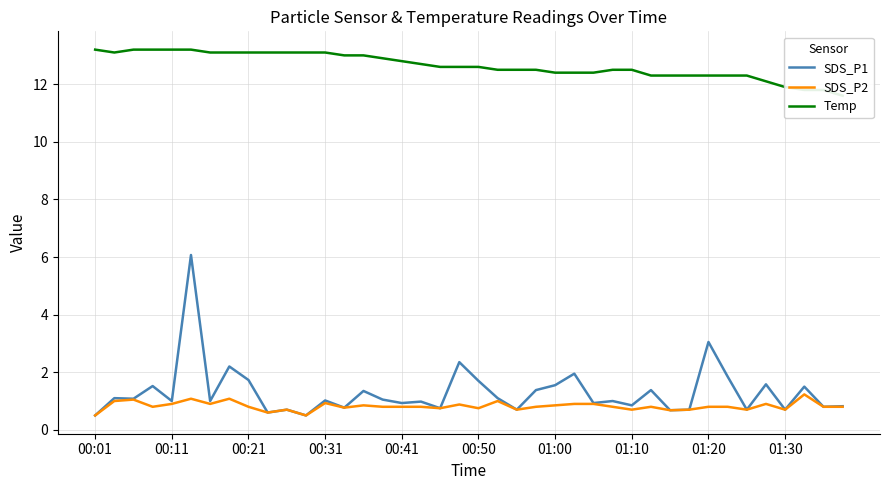

Reading right to left, extract all data points from this chart.

SDS_P1: 0.8	0.8	1.5	0.7	1.6	0.7	1.9	3.0	0.7	0.7	1.4	0.8	1.0	0.9	1.9	1.6	1.4	0.7	1.1	1.7	2.4	0.8	1.0	0.9	1.1	1.4	0.8	1.0	0.5	0.7	0.6	1.7	2.2	1.0	6.1	1.0	1.5	1.1	1.1	0.5
SDS_P2: 0.8	0.8	1.2	0.7	0.9	0.7	0.8	0.8	0.7	0.7	0.8	0.7	0.8	0.9	0.9	0.8	0.8	0.7	1.0	0.8	0.9	0.8	0.8	0.8	0.8	0.8	0.8	0.9	0.5	0.7	0.6	0.8	1.1	0.9	1.1	0.9	0.8	1.1	1.0	0.5
Temp: 11.6	11.8	11.8	11.9	12.1	12.3	12.3	12.3	12.3	12.3	12.3	12.5	12.5	12.4	12.4	12.4	12.5	12.5	12.5	12.6	12.6	12.6	12.7	12.8	12.9	13.0	13.0	13.1	13.1	13.1	13.1	13.1	13.1	13.1	13.2	13.2	13.2	13.2	13.1	13.2